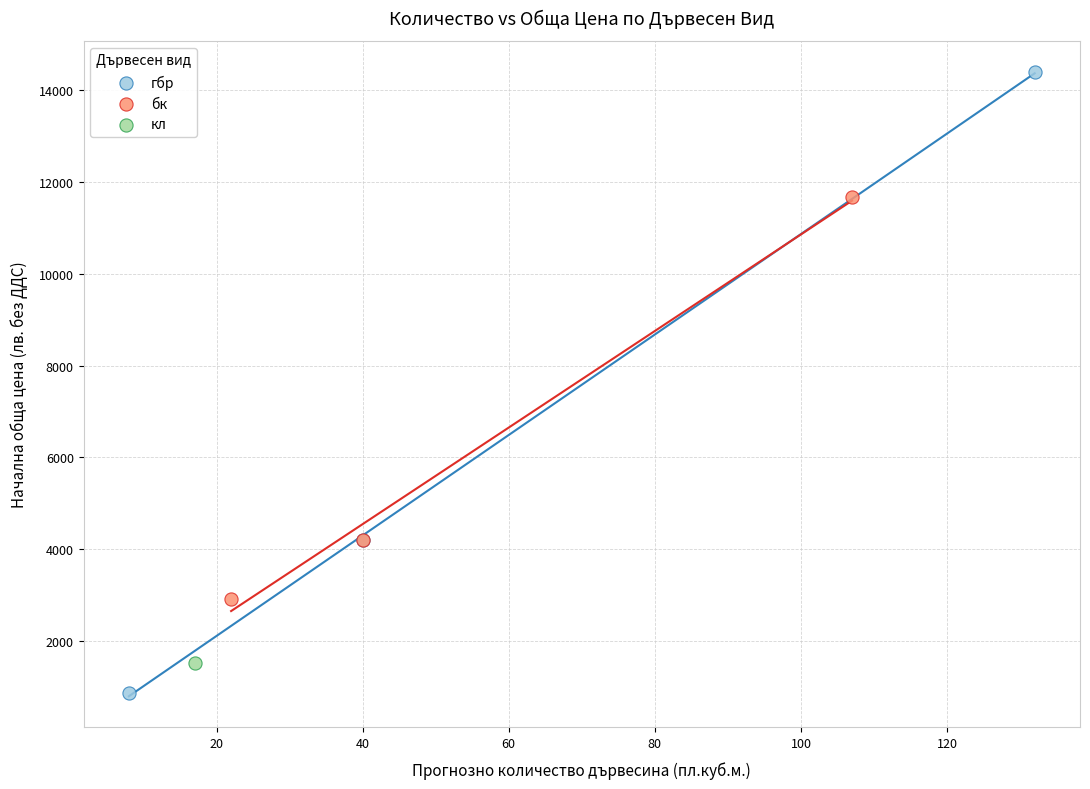

What are all the series names shown in the legend?

гбр, бк, кл